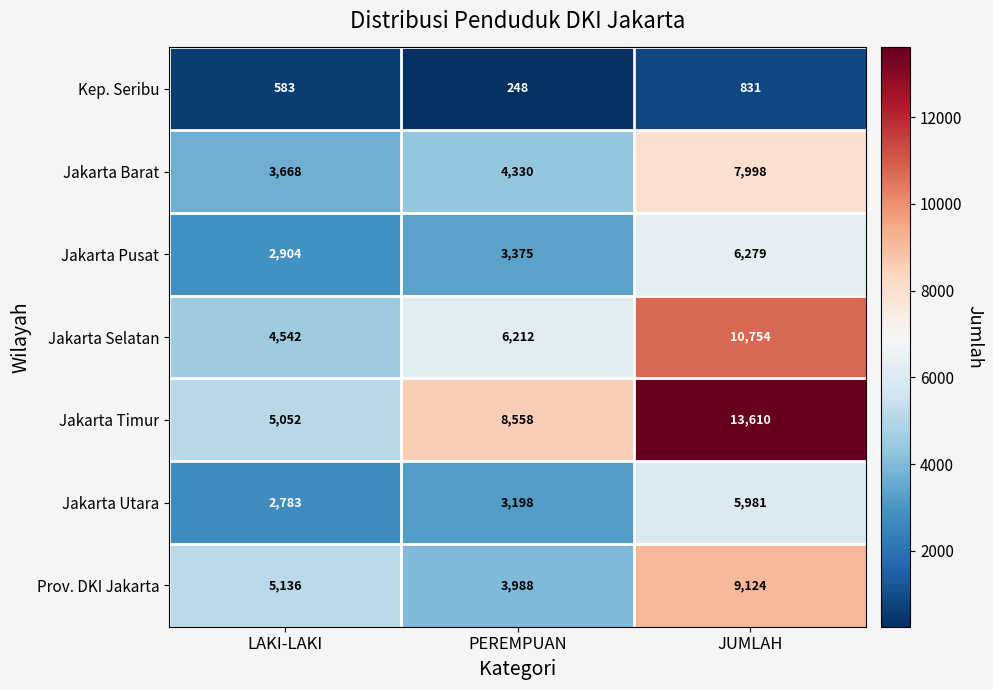

What is the total value across all series at PEREMPUAN?

29909